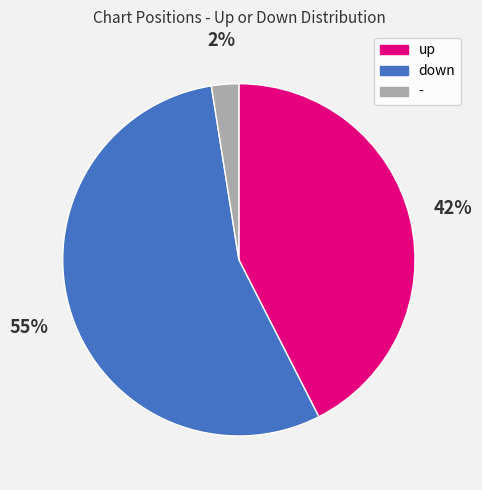

Does down represent more than half of the total?

Yes